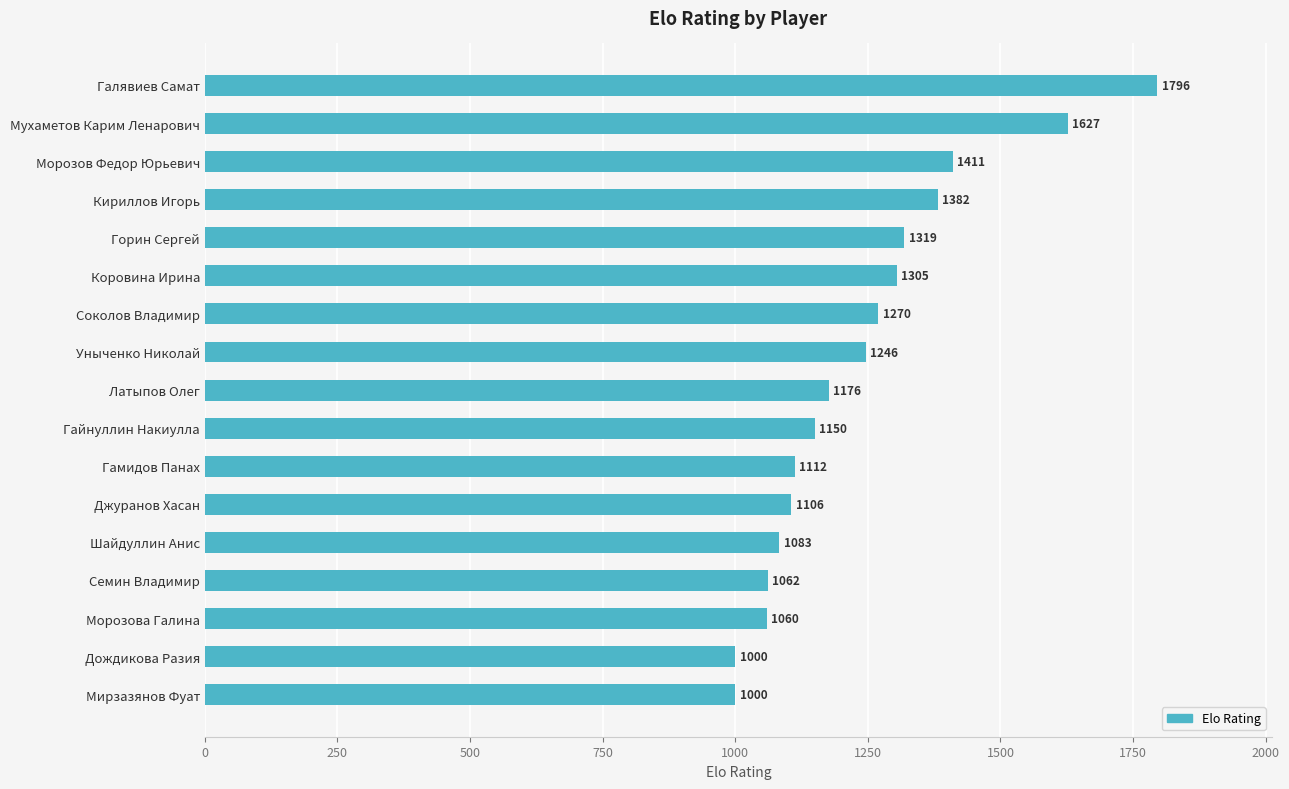

The value at Дождикова Разия is 1000. True or false?

True